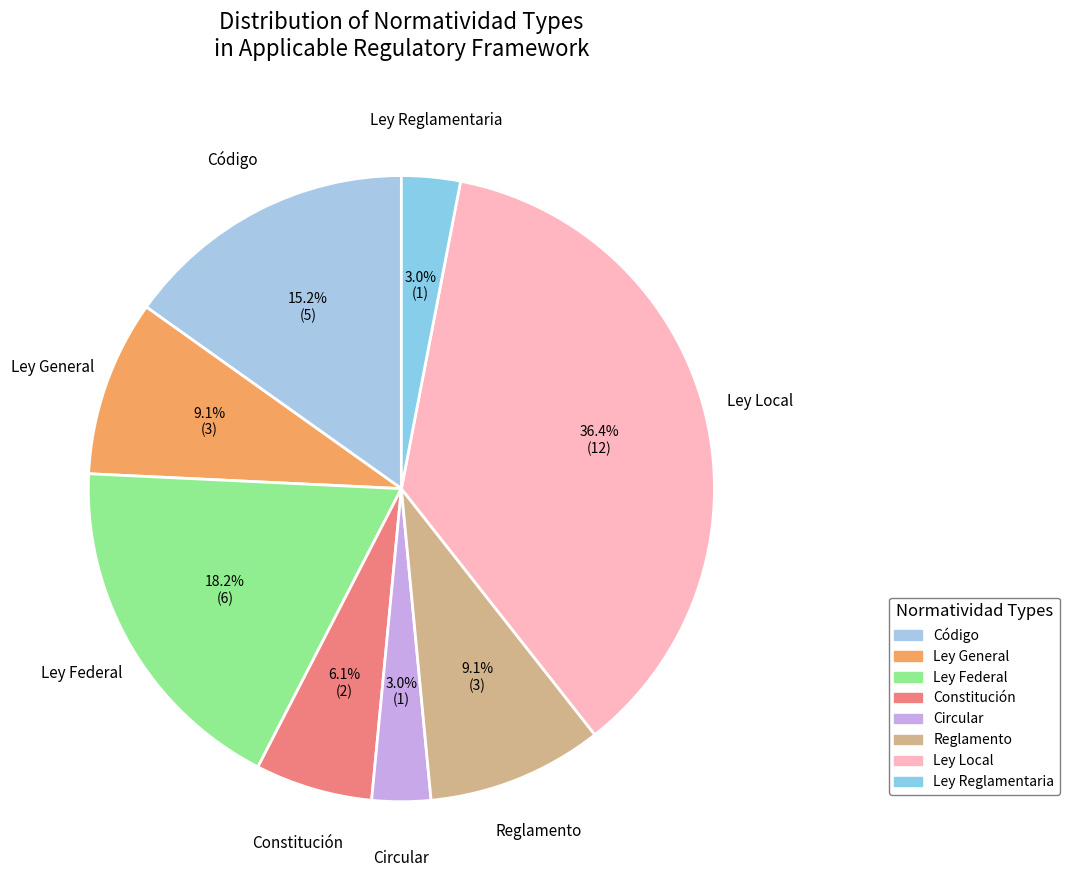

How many segments does this pie chart have?

8